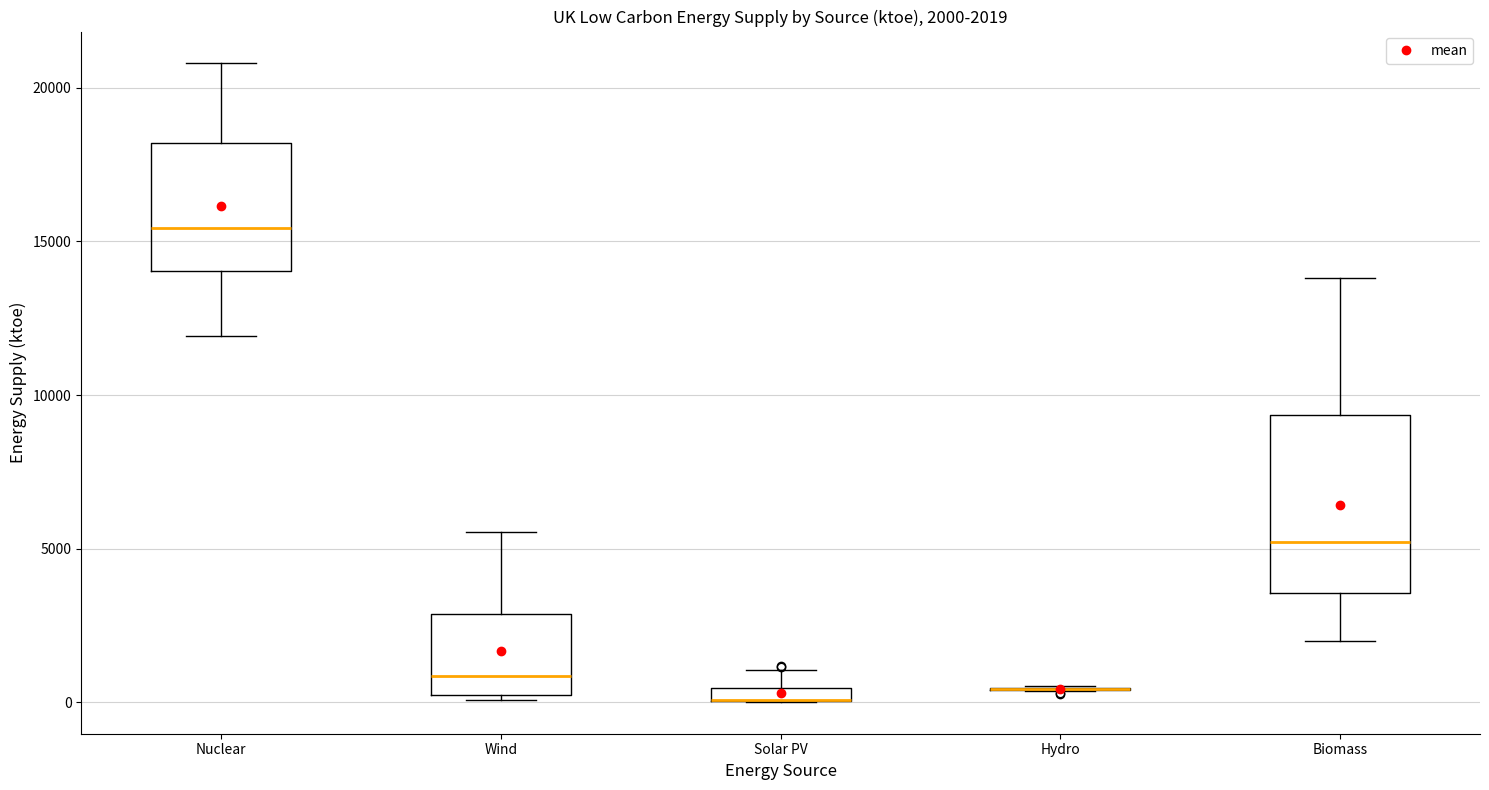

Which box is the tallest, from its lower edge to its upper edge?

Biomass